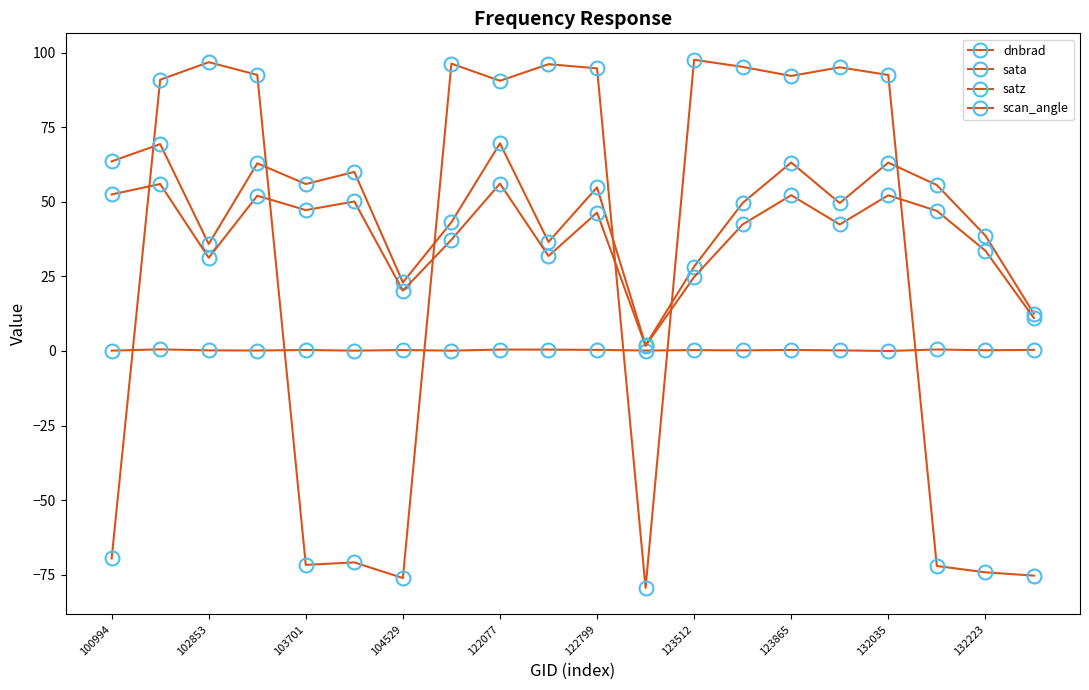

How many interior local valleys does the scan_angle series have?

6